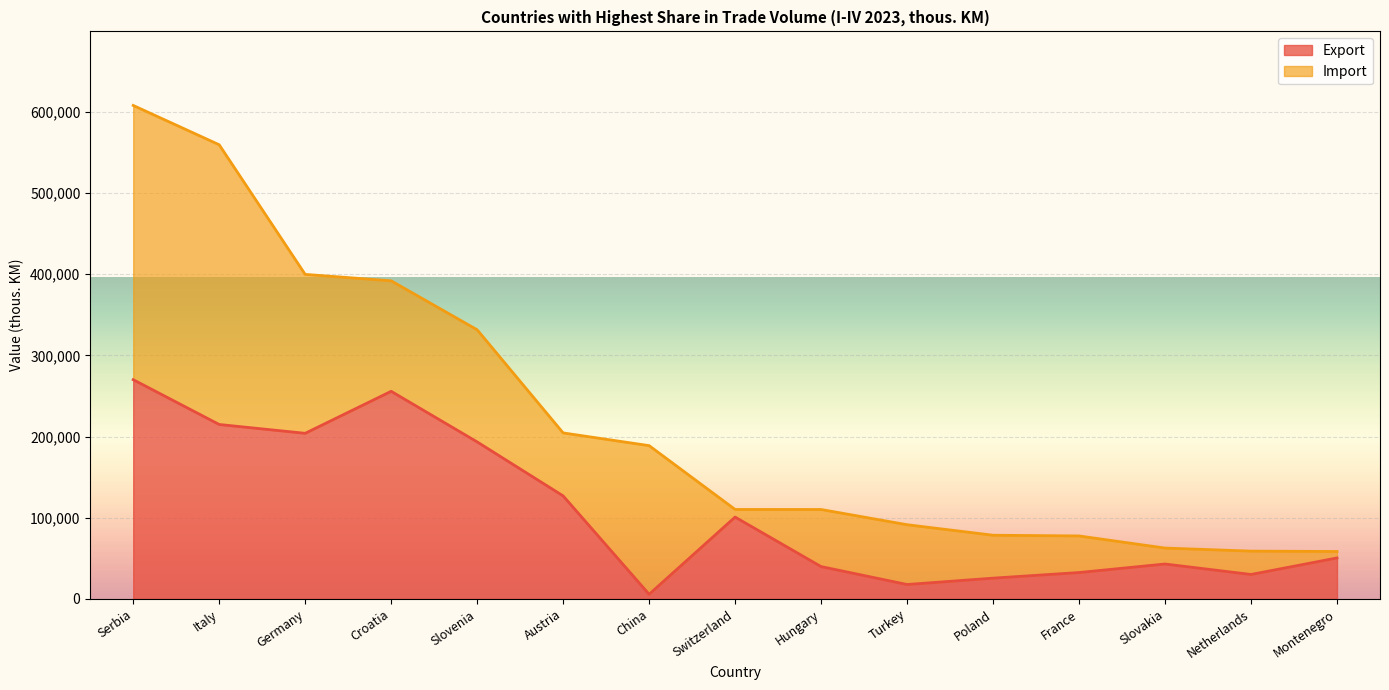

Where does the data first go above 50541?

Serbia